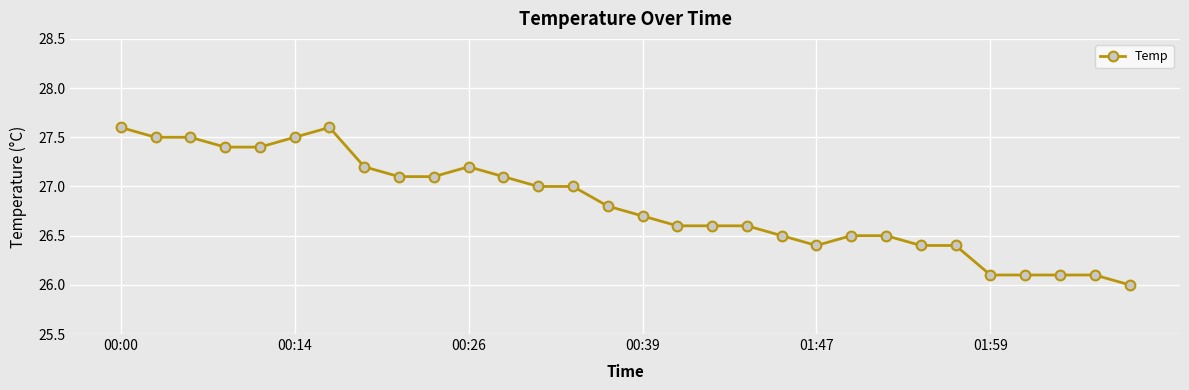

Does the chart display data point markers on the line(s)?

Yes